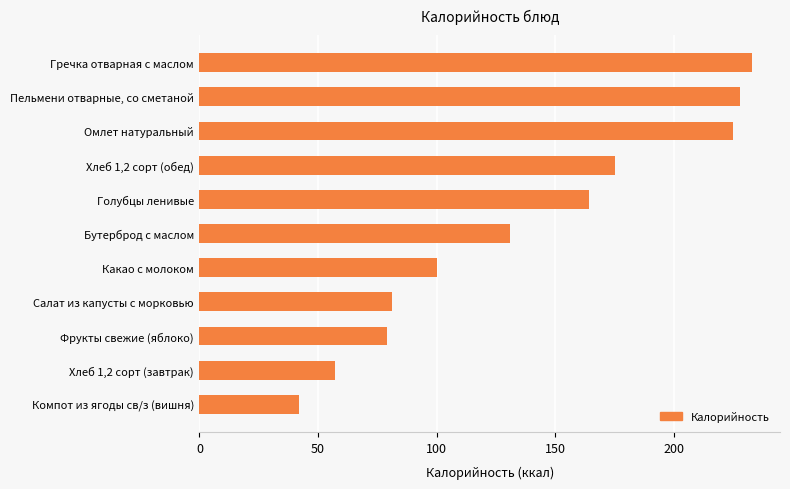

What is the maximum value shown in the chart?

233